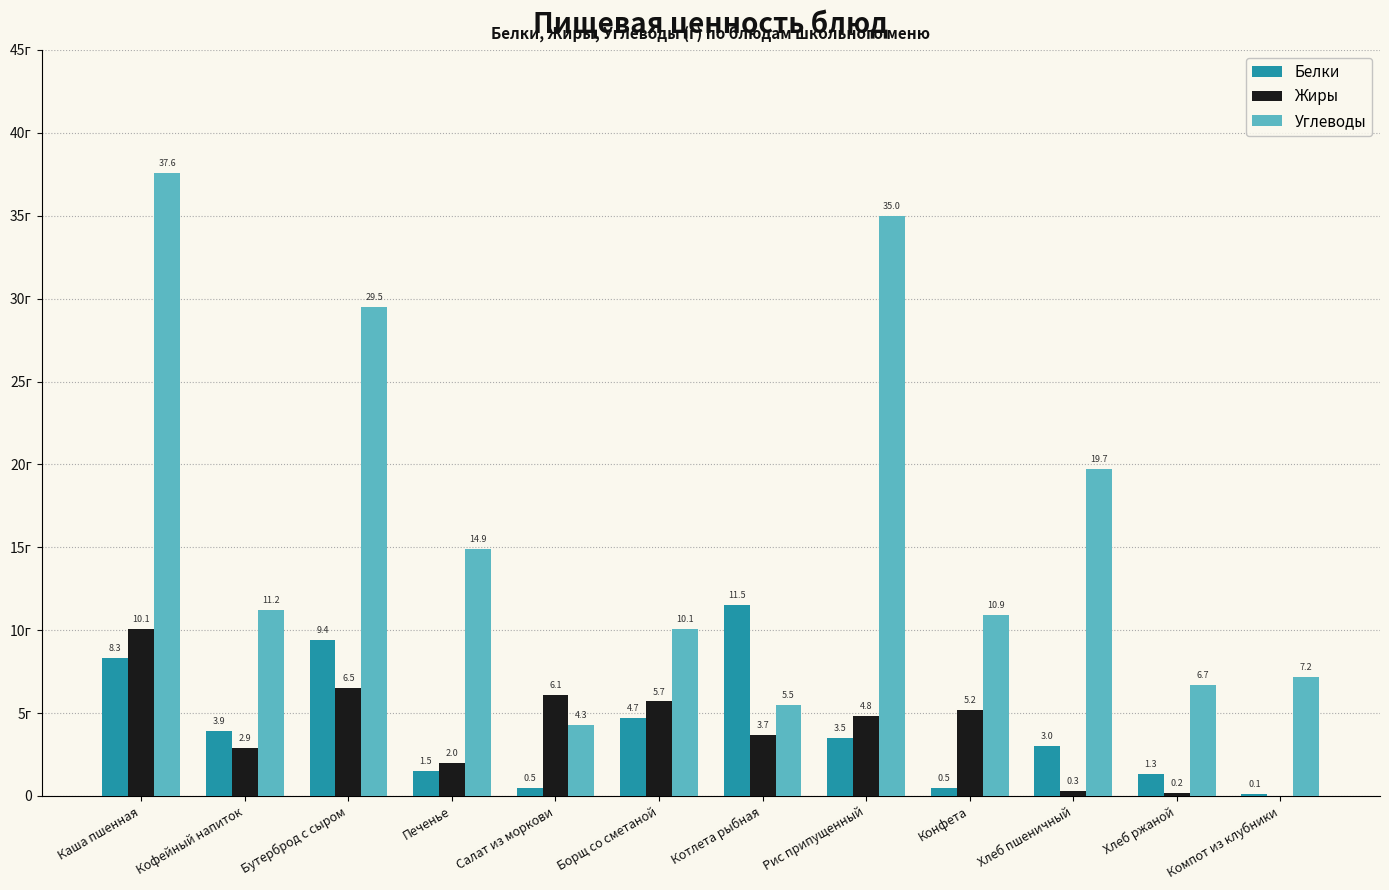

Between Котлета рыбная and Кофейный напиток, which is larger?

Котлета рыбная